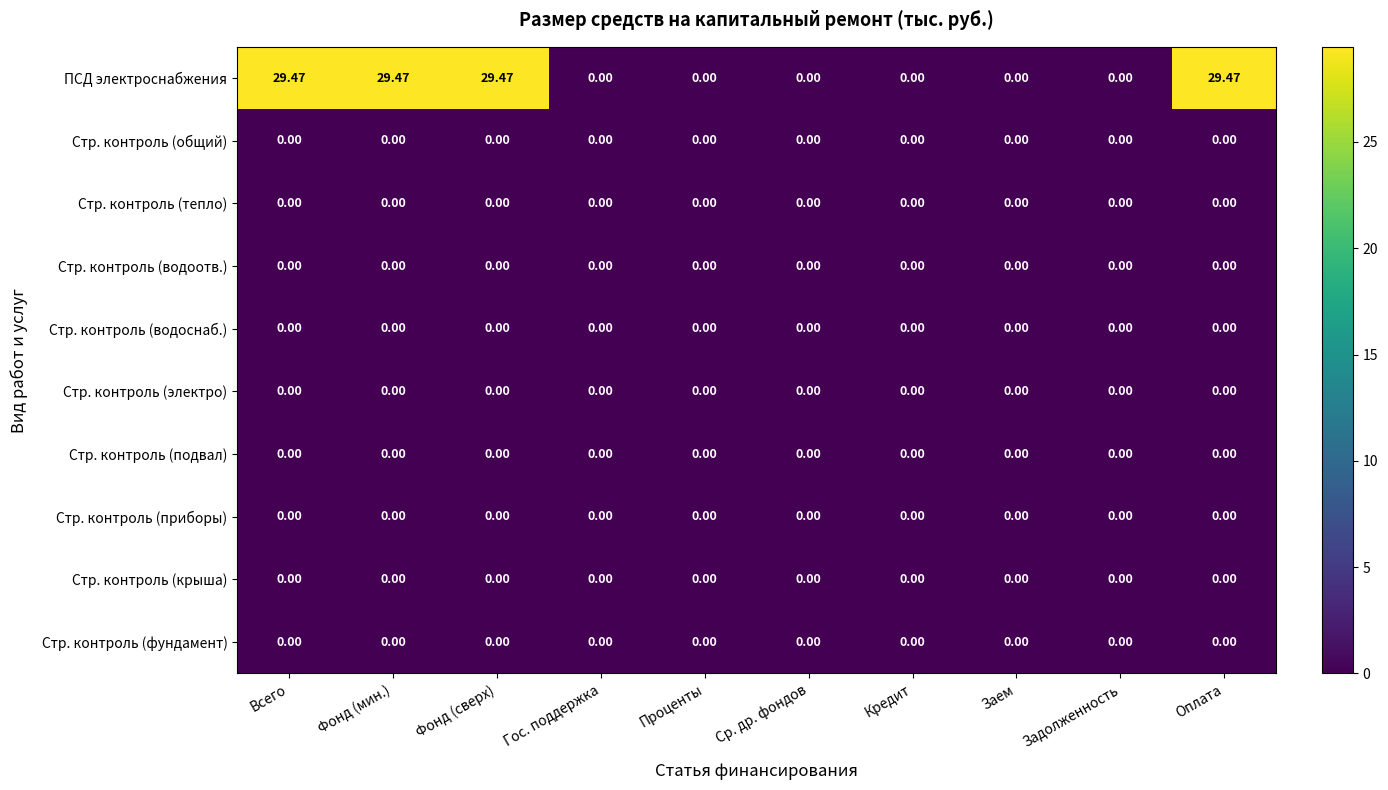

Which series has the largest total across all categories?

ПСД электроснабжения